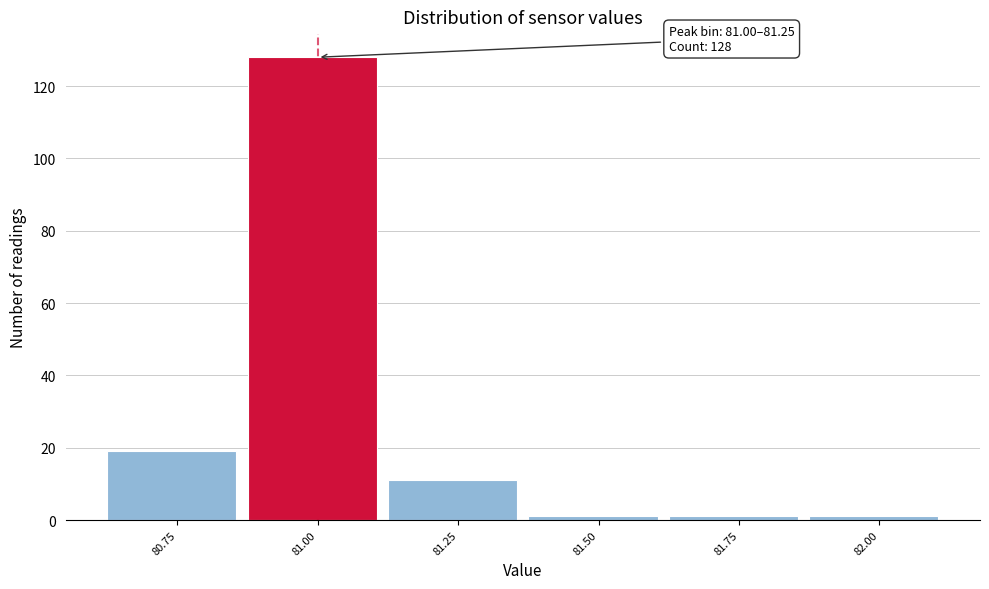

Reading left to right, transcribe all the data shown in this chart.

80.75=19	81.00=128	81.25=11	81.50=1	81.75=1	82.00=1